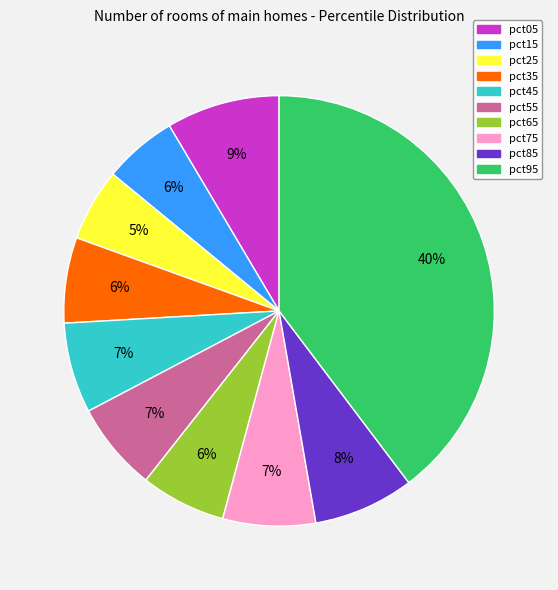

How many segments does this pie chart have?

10